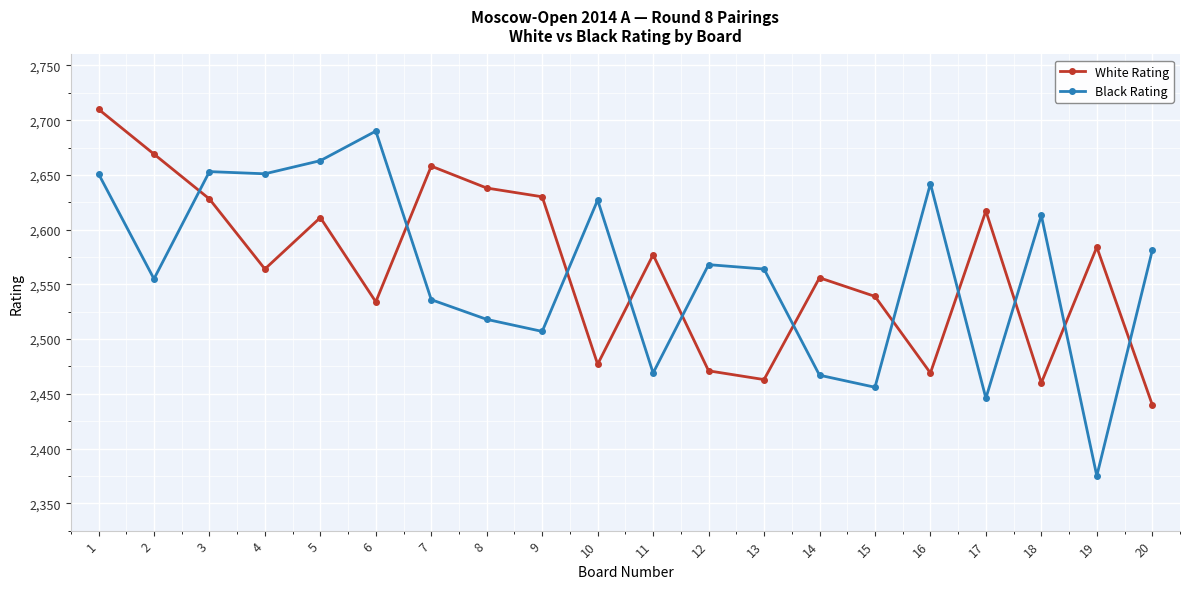

The value of Black Rating at 14 is 4048. True or false?

False